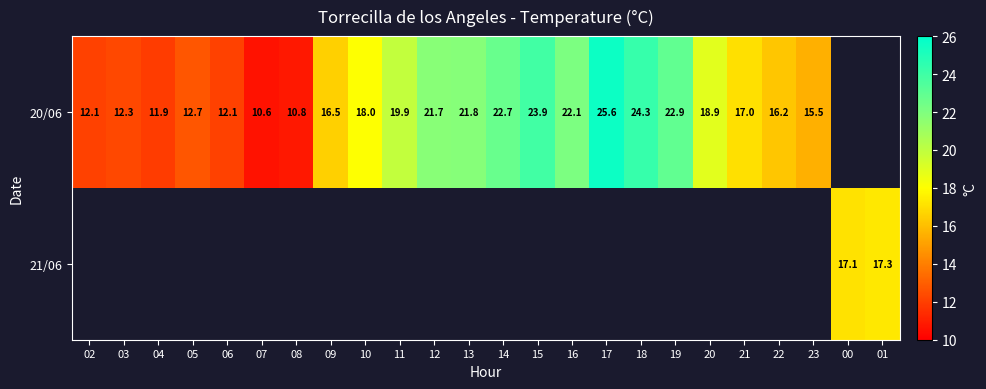

The value of 21/06 at 00 is 17.1. True or false?

True